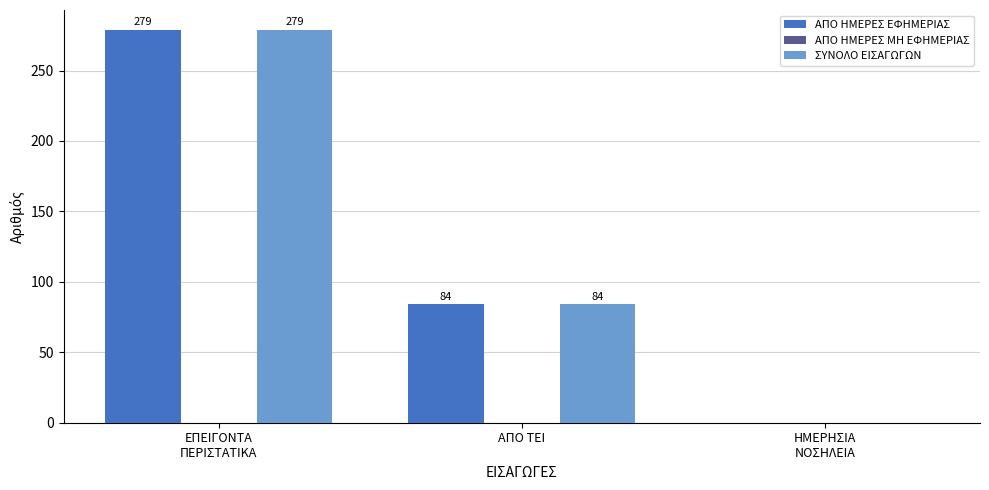

How many positive values does the ΑΠΟ ΗΜΕΡΕΣ ΕΦΗΜΕΡΙΑΣ series have?

2